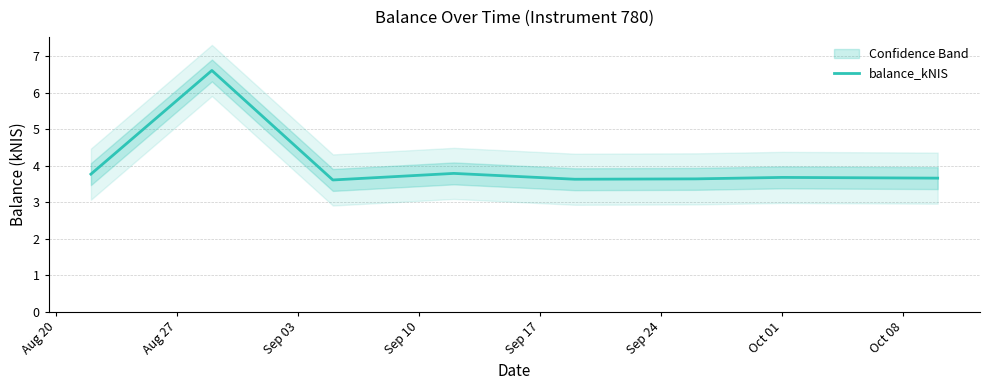

What is the lowest value of the balance_kNIS series?

3.6